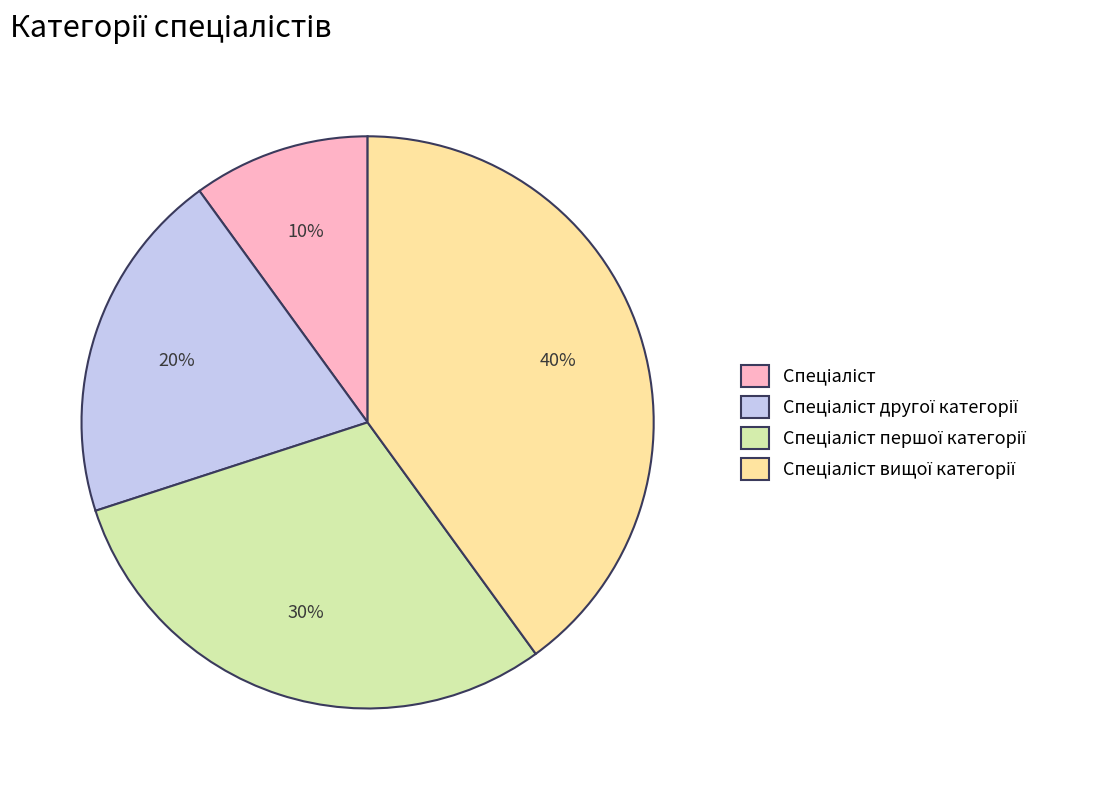

Does any single category account for the majority?

No